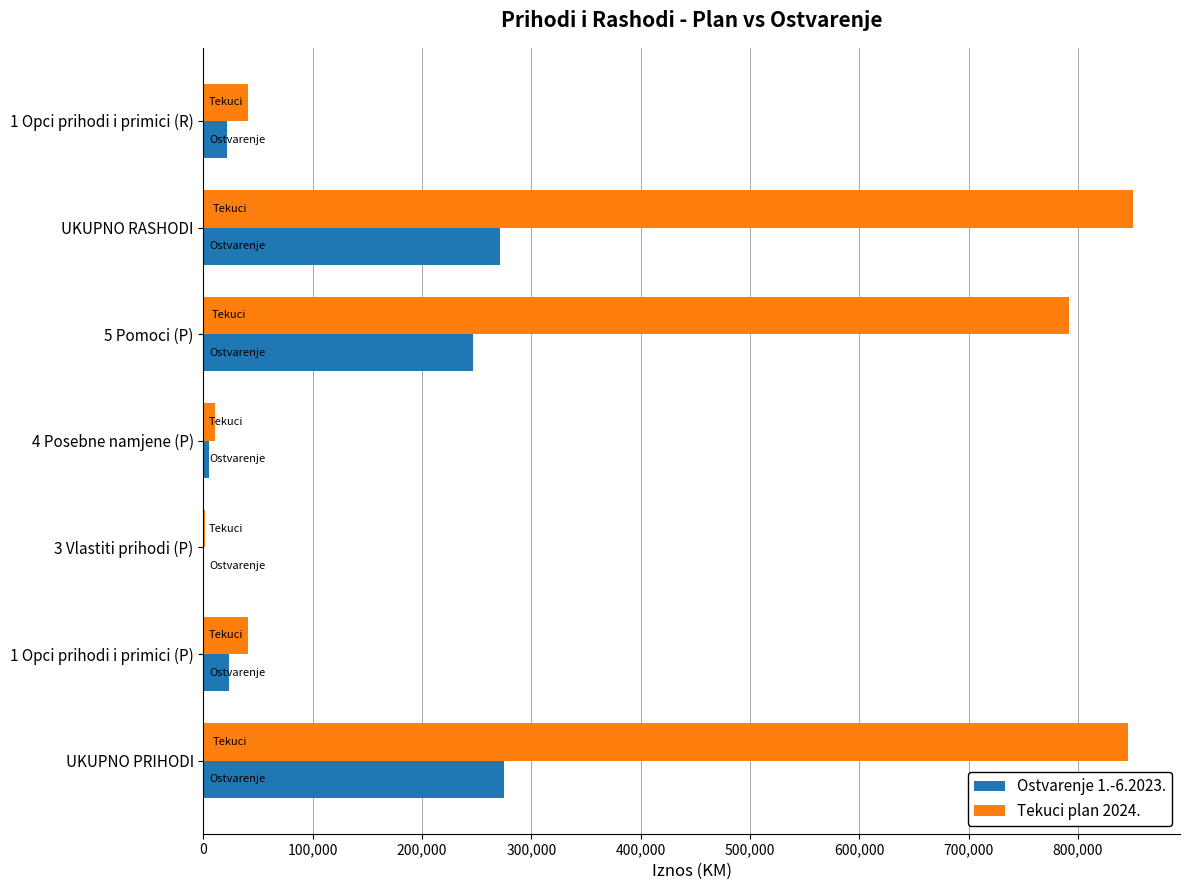

The value of Ostvarenje 1.-6.2023. at UKUPNO PRIHODI is 274982.0. True or false?

True